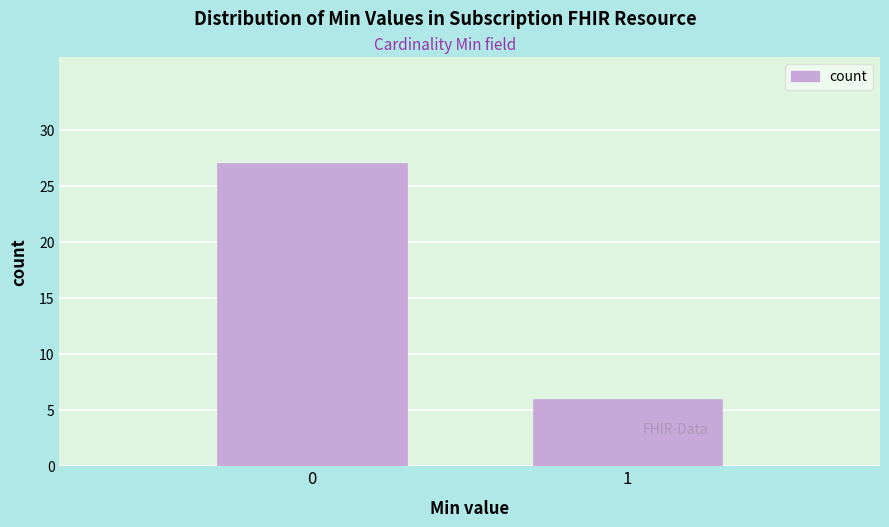

Reading right to left, transcribe all the data shown in this chart.

6	27